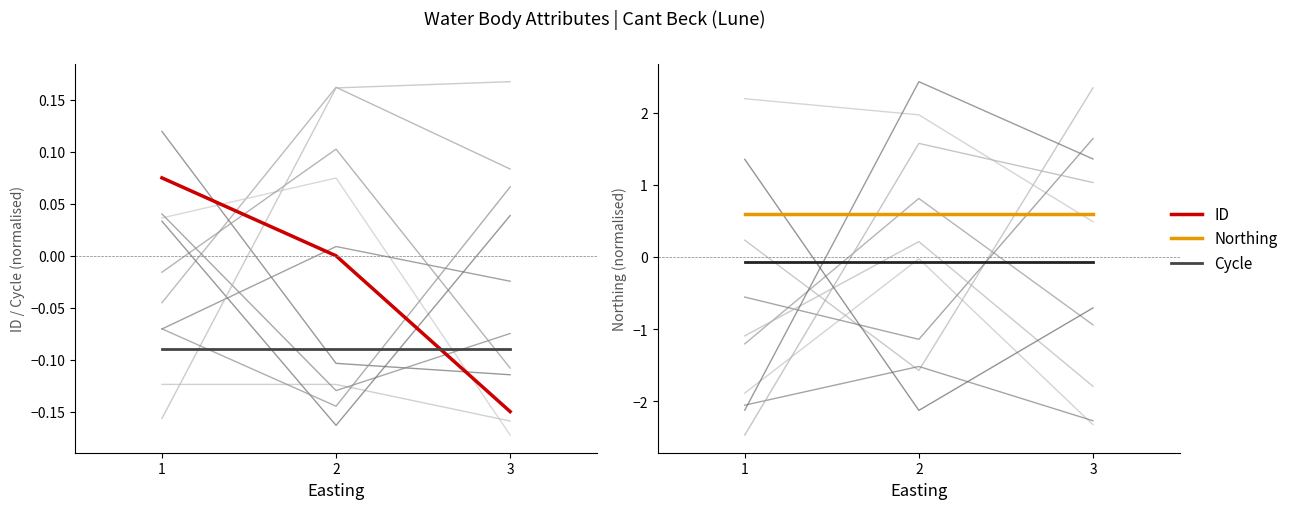

At which category is the sum across all series the highest?

1